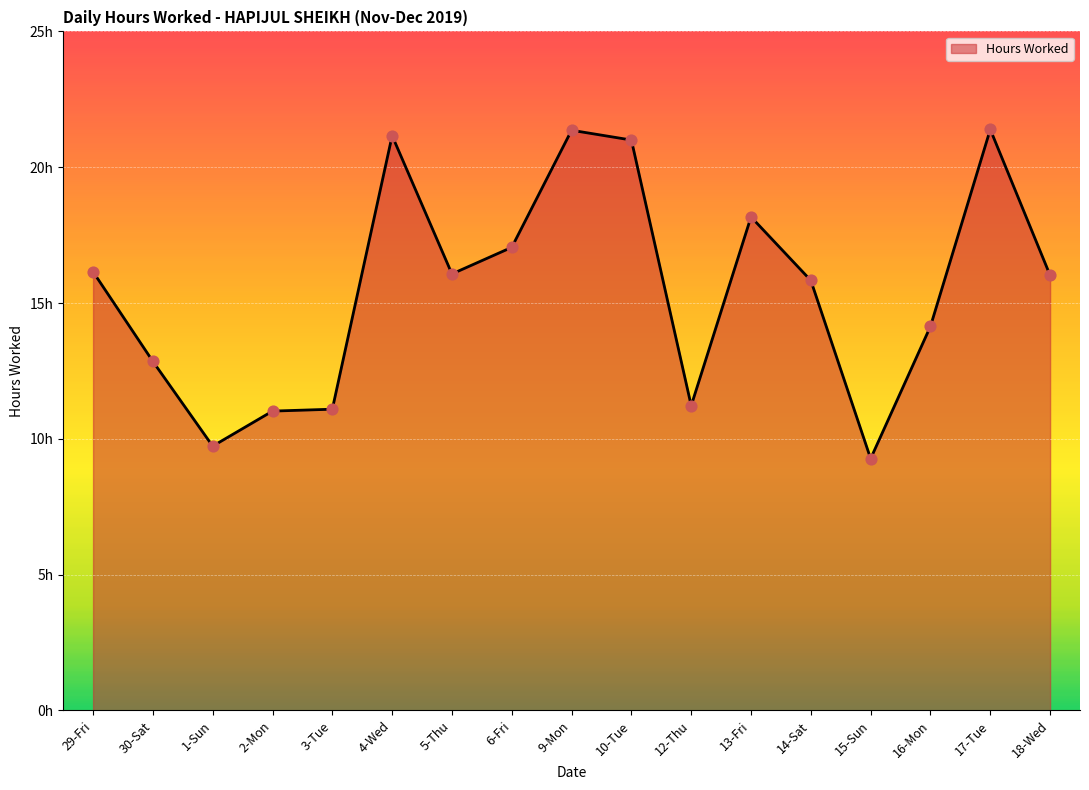

What is the ratio of the value at 9-Mon to the value at 10-Tue?

1.0